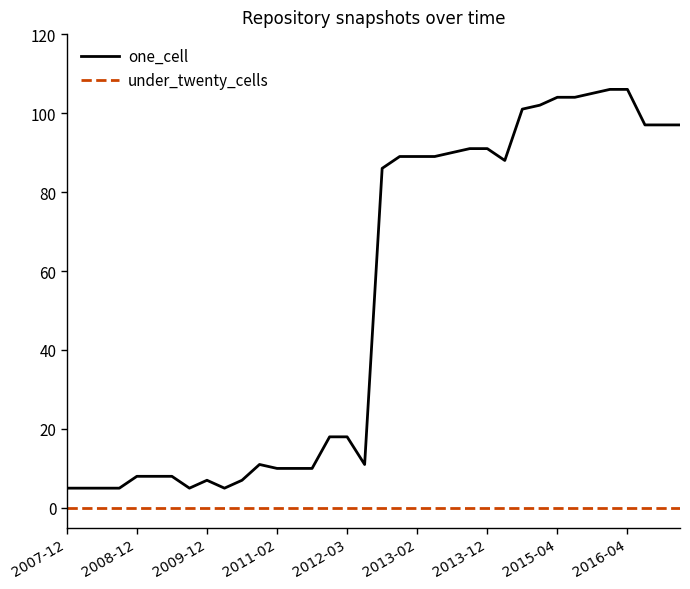

List the series in order of their overall mean, lowest first.

under_twenty_cells, one_cell